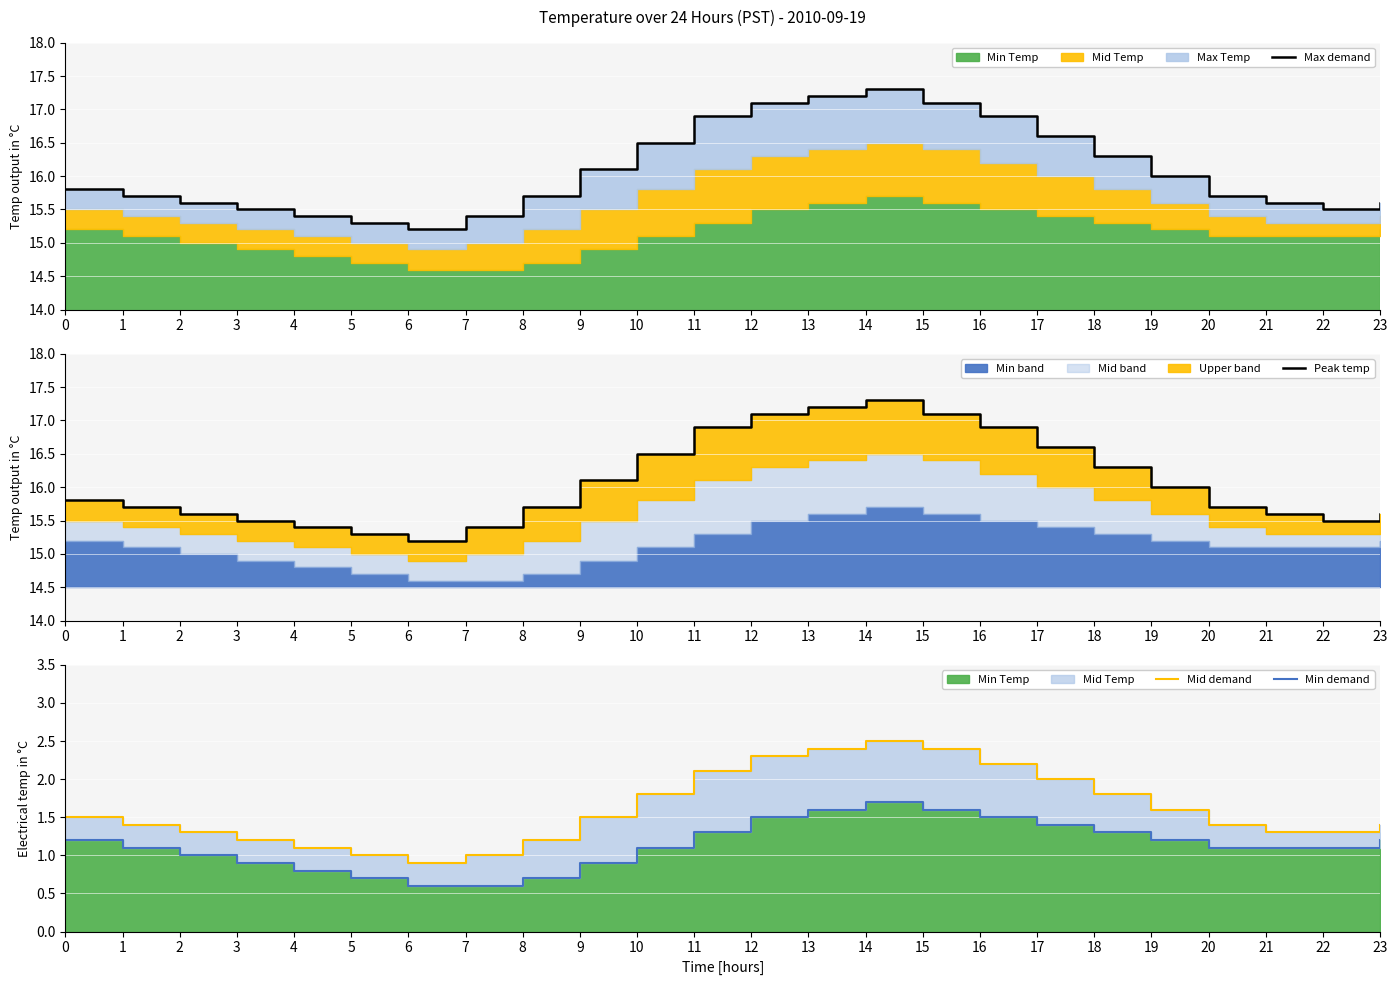

How many data points does each series have?

24